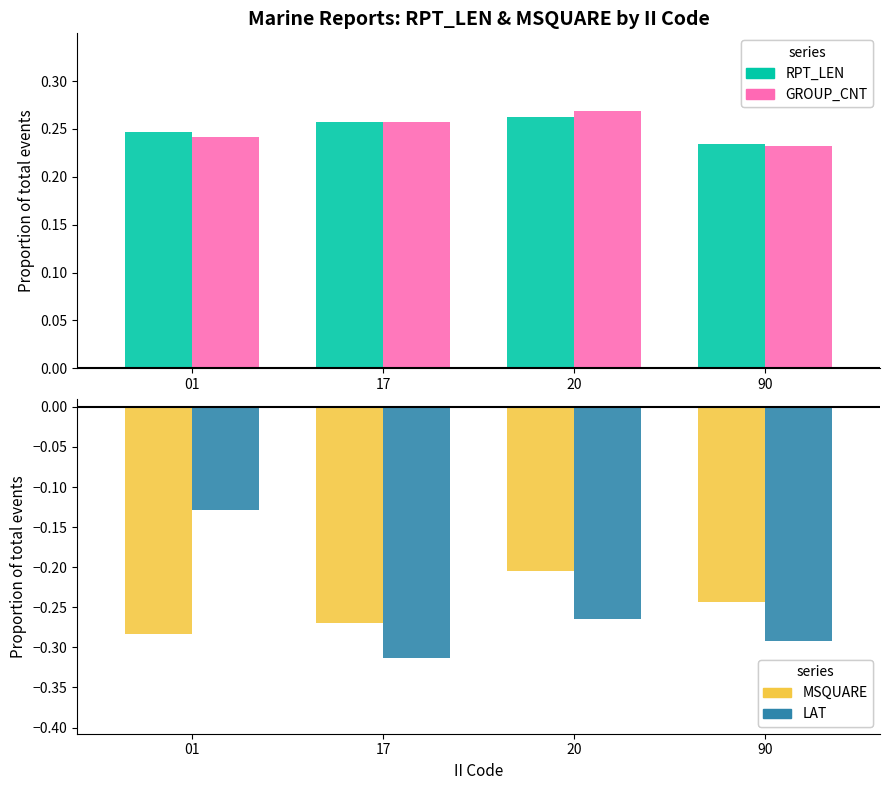

Reading left to right, transcribe all the data shown in this chart.

RPT_LEN: 0.2	0.3	0.3	0.2
GROUP_CNT: 0.2	0.3	0.3	0.2
MSQUARE: -0.3	-0.3	-0.2	-0.2
LAT: -0.1	-0.3	-0.3	-0.3